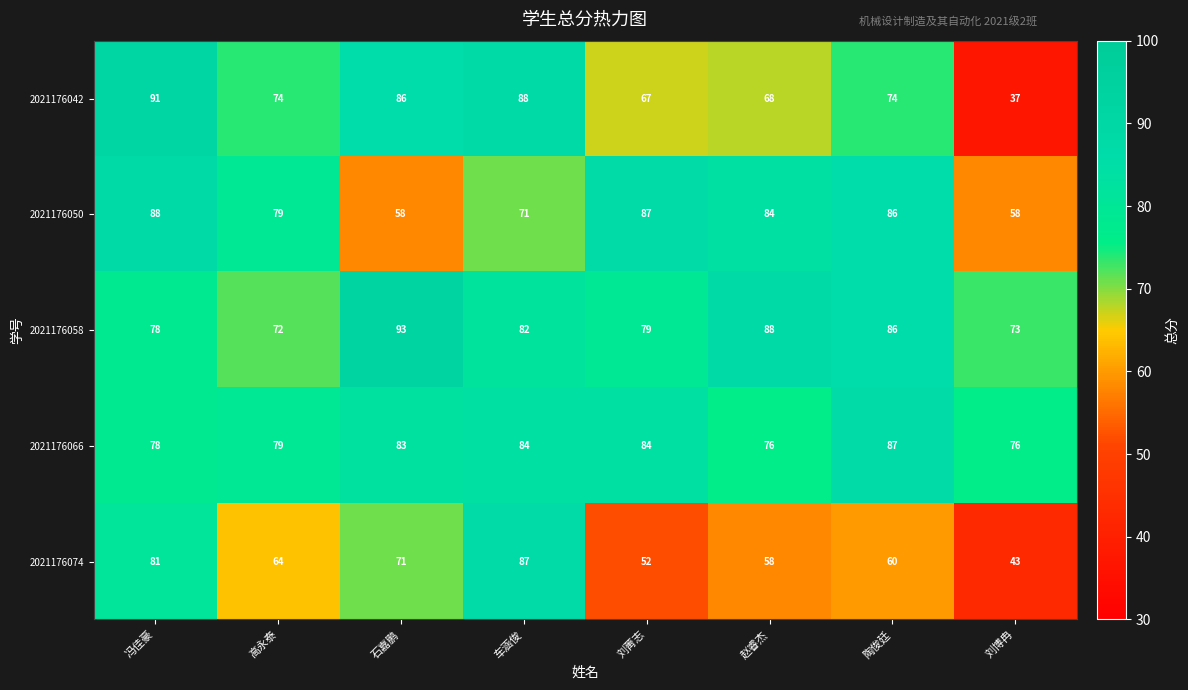

Which label corresponds to the largest value in the chart?

石嘉鹏